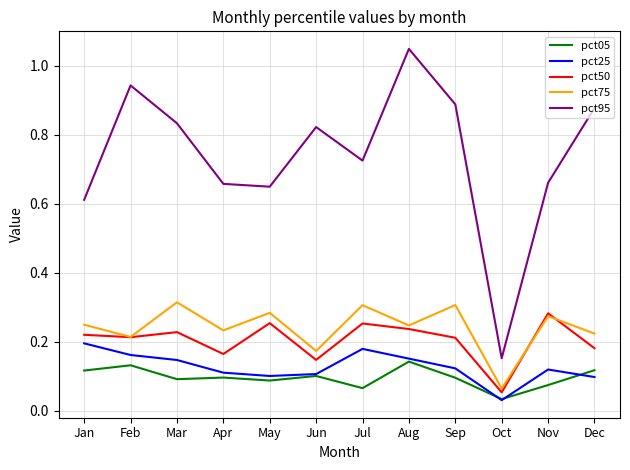

True or false: pct95 and pct75 intersect in this chart.

False